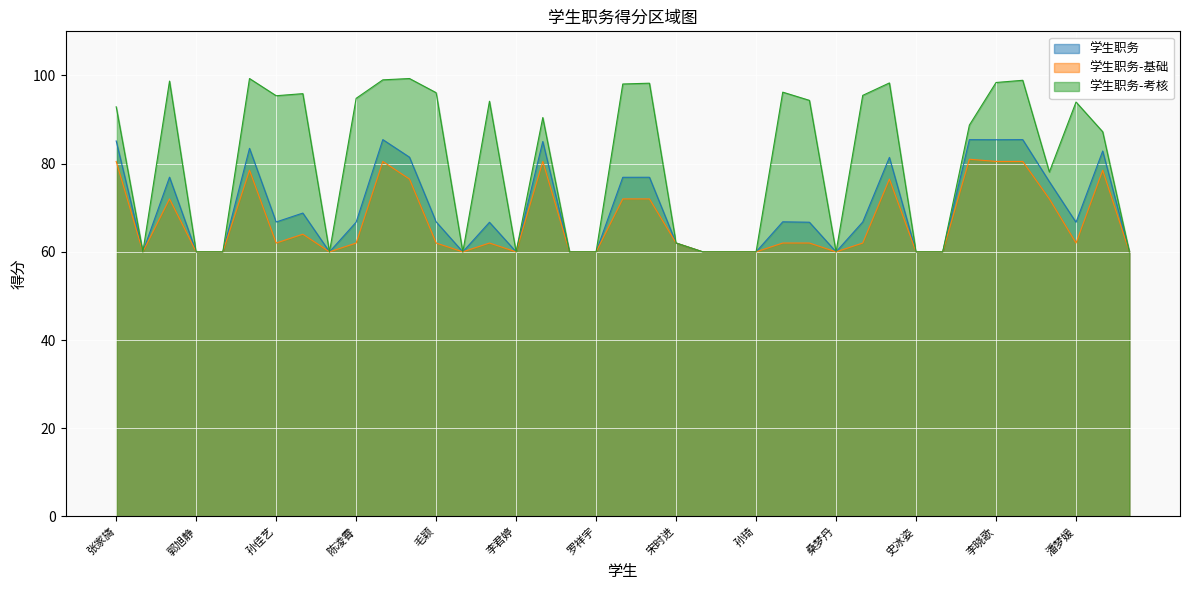

The 学生职务-基础 series shows 64.0 at 刘馨瑶. True or false?

True